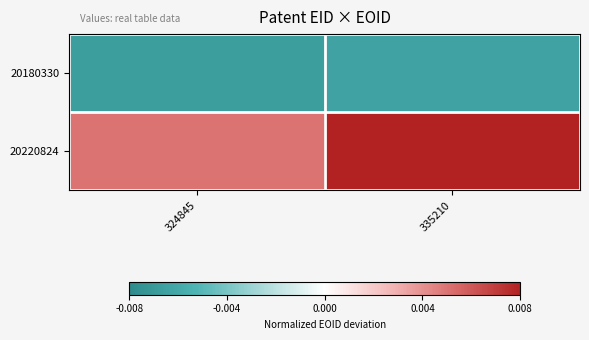

List the series in order of their overall mean, highest first.

20220824, 20180330